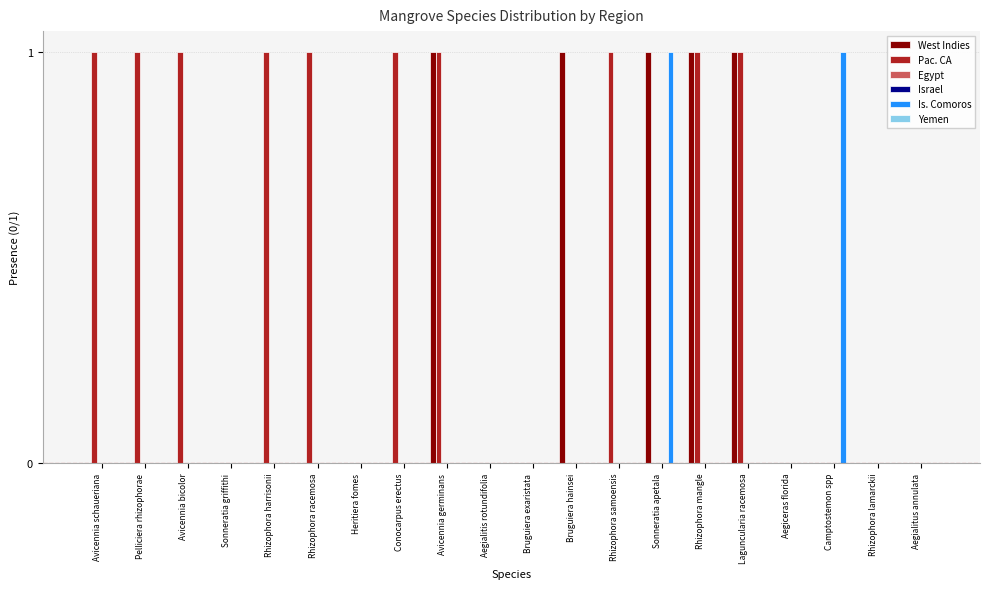

Is it true that West Indies equals 0 at Avicennia bicolor?

False